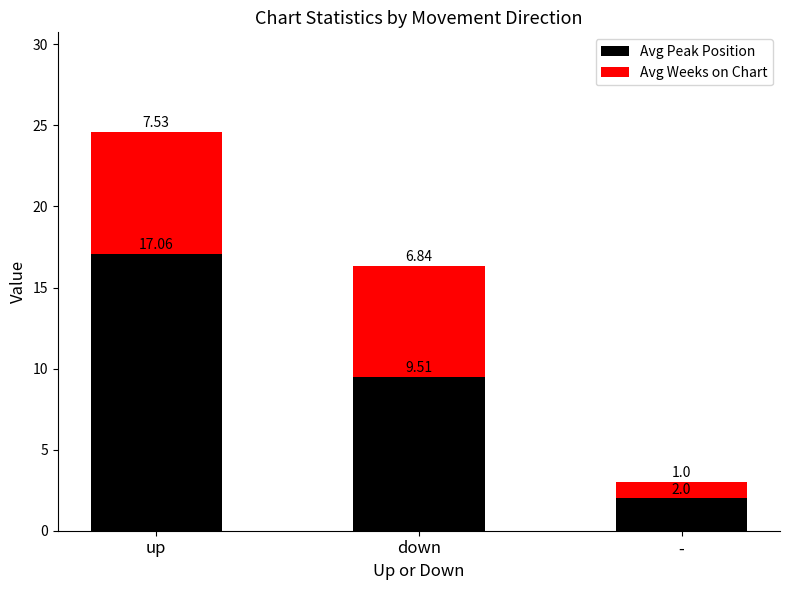

List the labels in order of Avg Peak Position value, largest first.

up, down, -